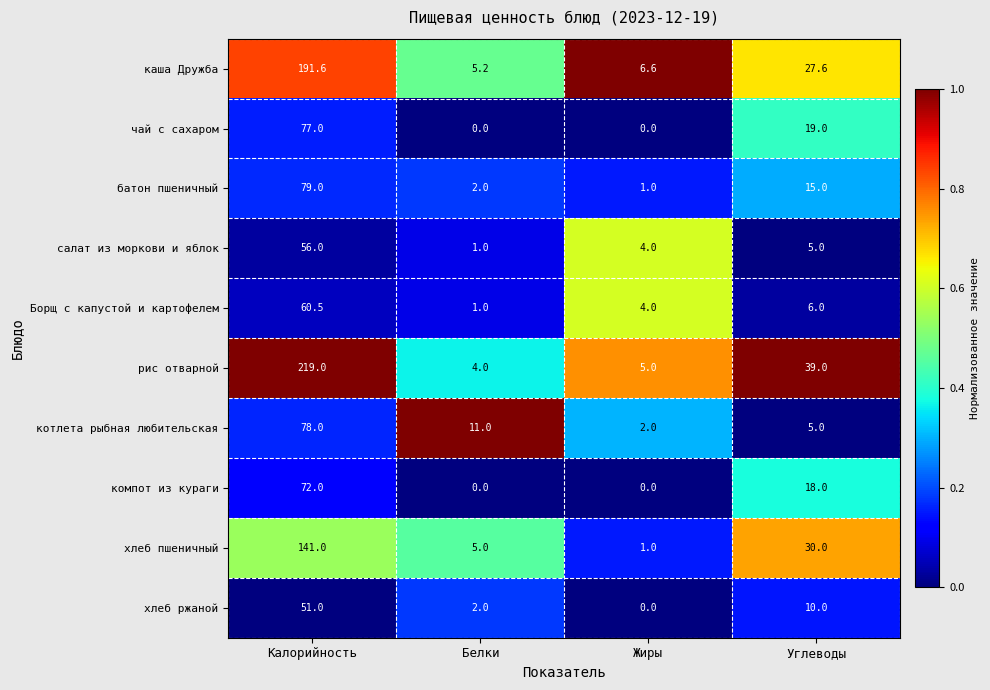

What is the spread (max minus min) of values at Углеводы?

34.0